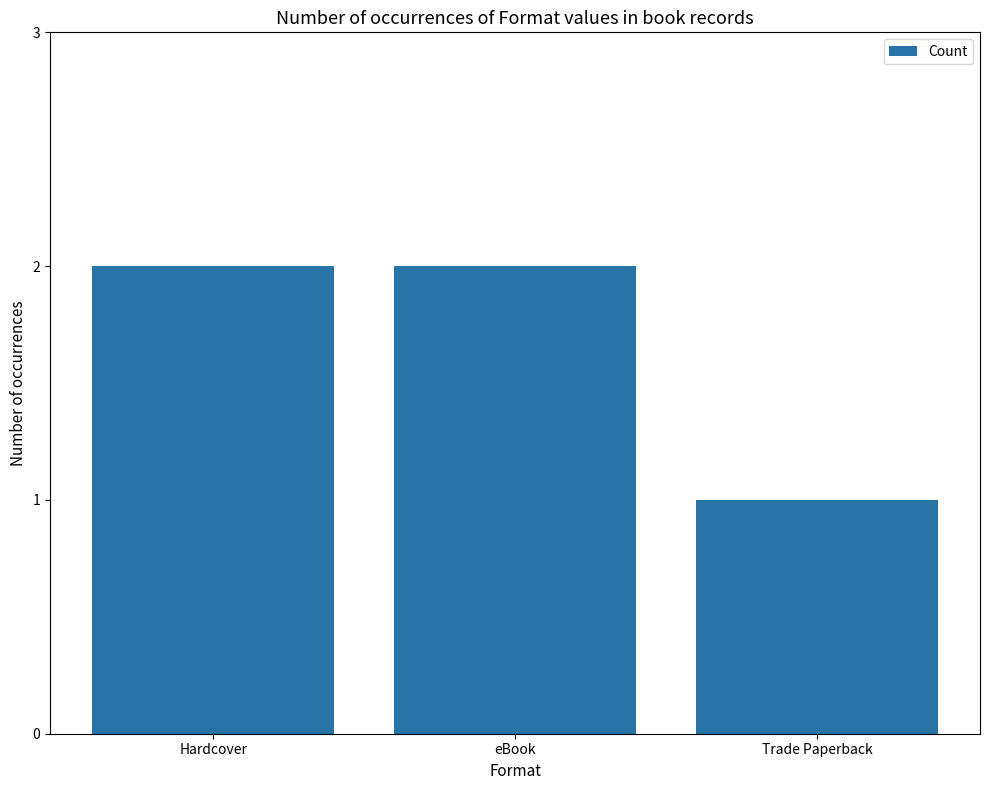

How many values are below 2?

1